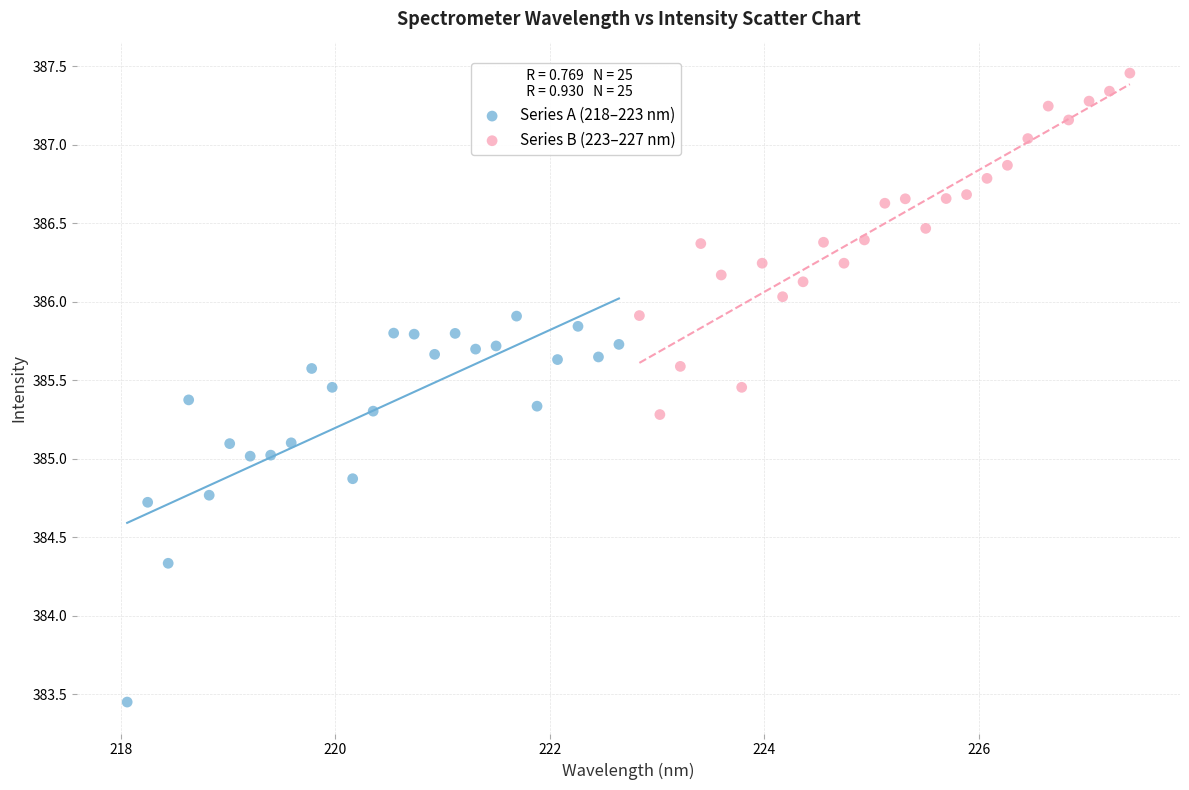

Which series reaches the minimum Y coordinate?

Series A (218–223 nm)